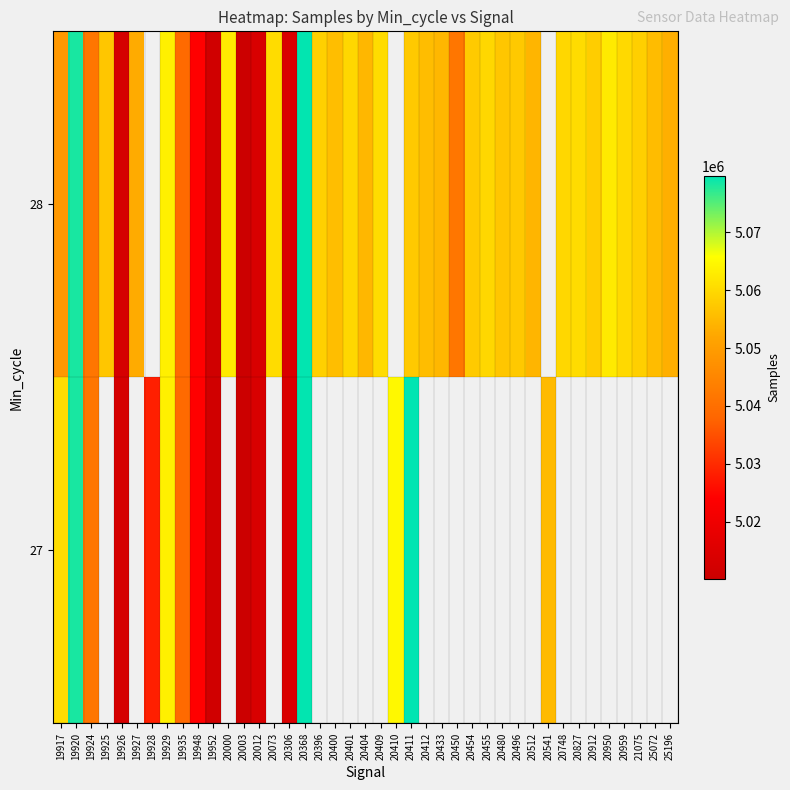

How many values in the 27 series exceed 5041580?

7